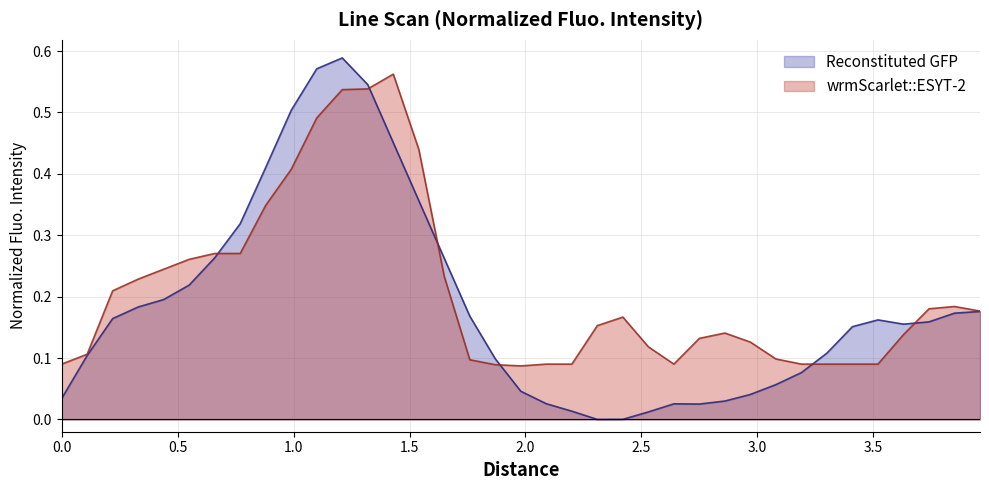

How many wrmScarlet::ESYT-2 values are between 0 and 1?

37